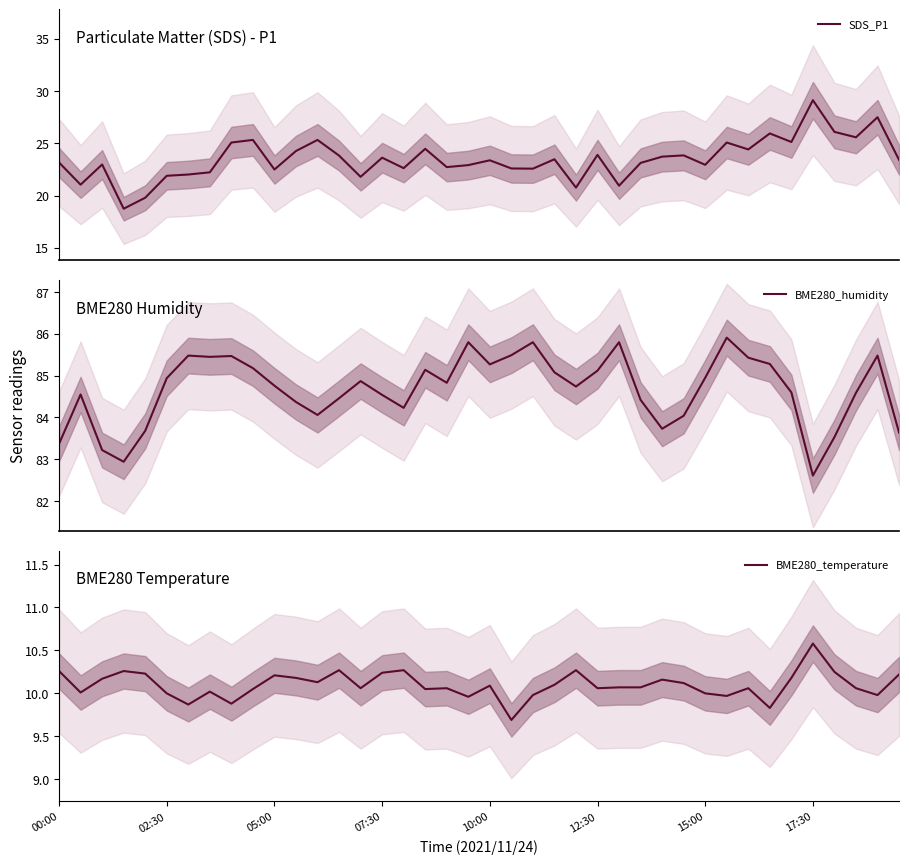

True or false: BME280_humidity and SDS_P1 cross at least once.

False